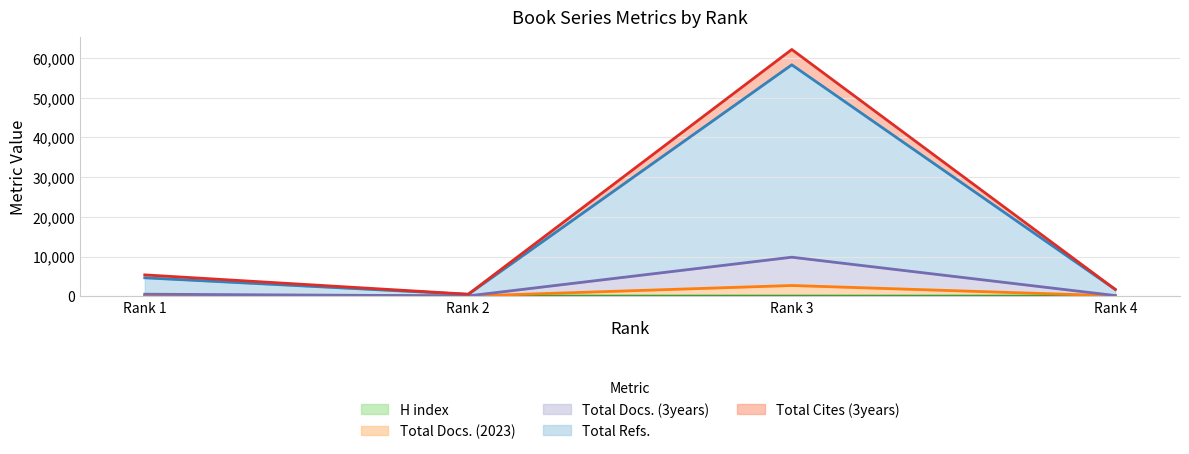

Count the number of categories in the chart.

4